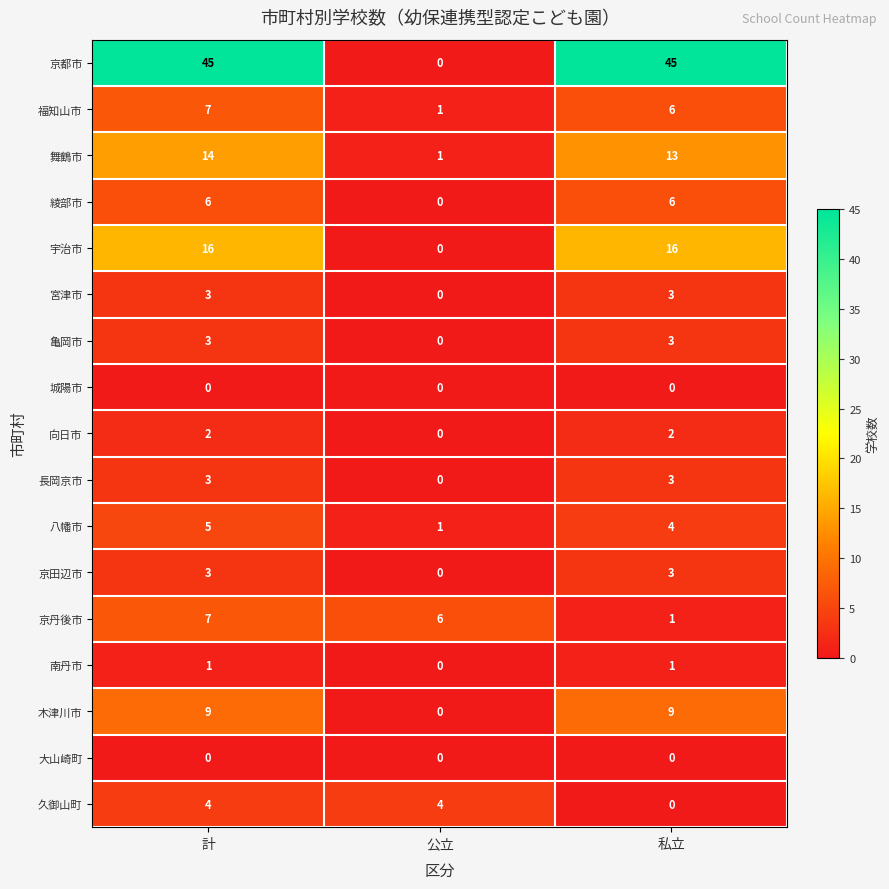

How many positive values does the 宇治市 series have?

2